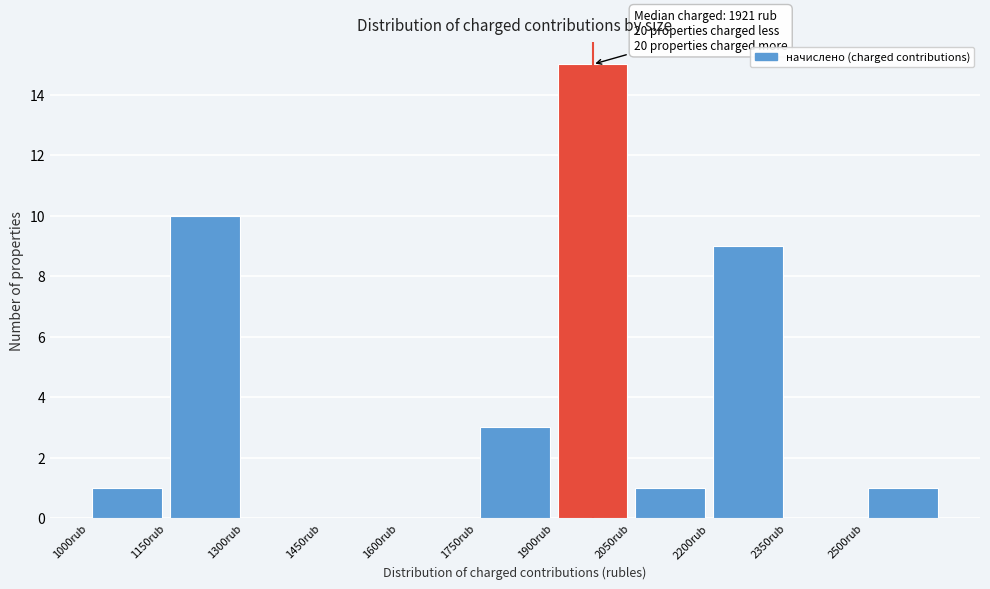

Over which range of the x-axis is the bar tallest?

1900 to 2050